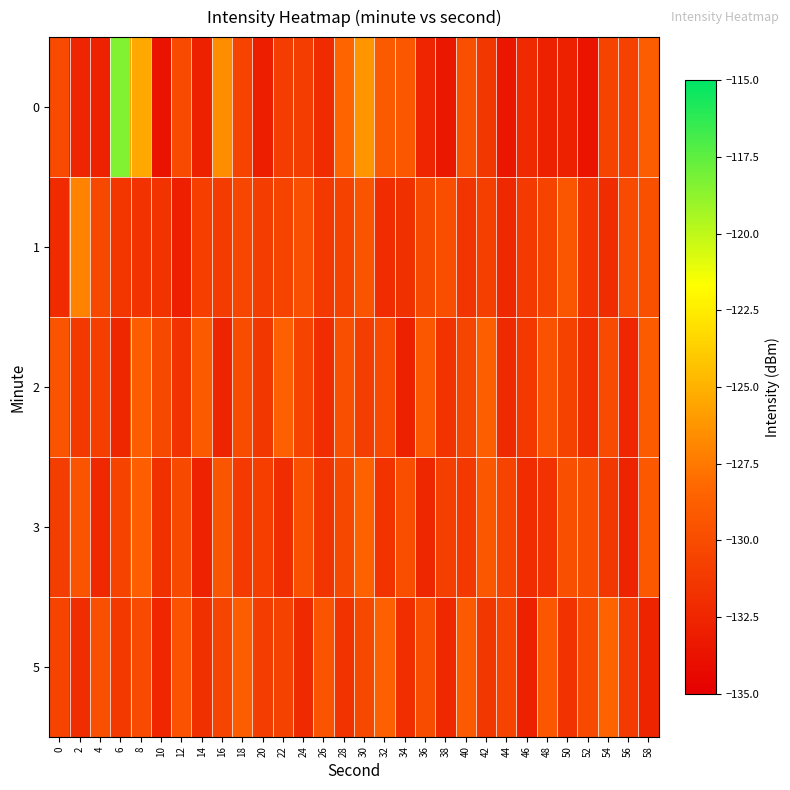

What is the total value across all series at 20?

-657.3